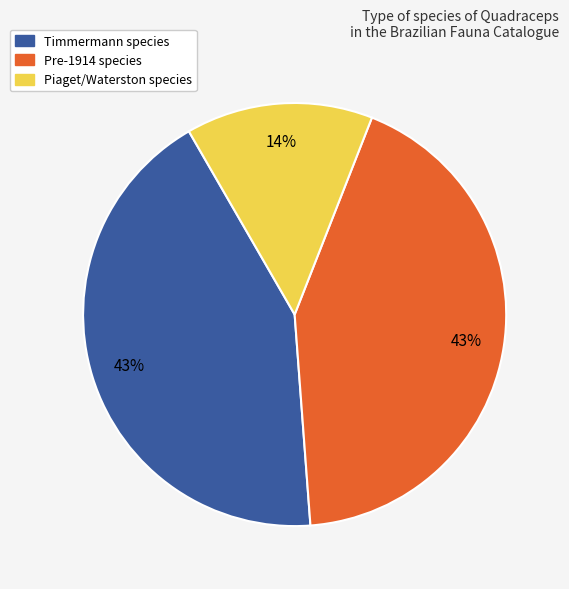

To the nearest percent, what is the average slice percentage?

33%